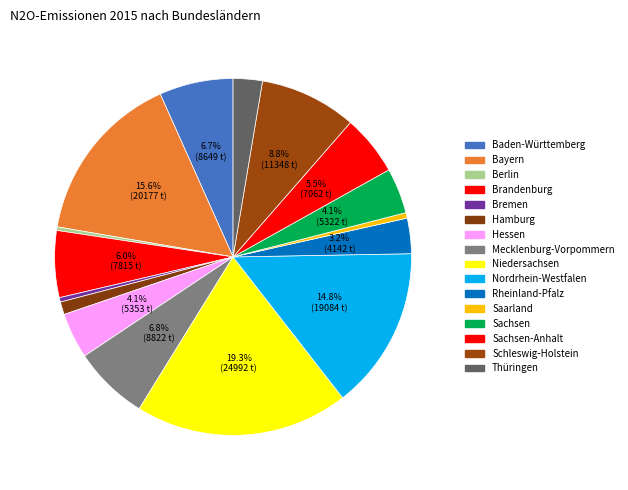

What is the largest slice in the pie chart?

Niedersachsen